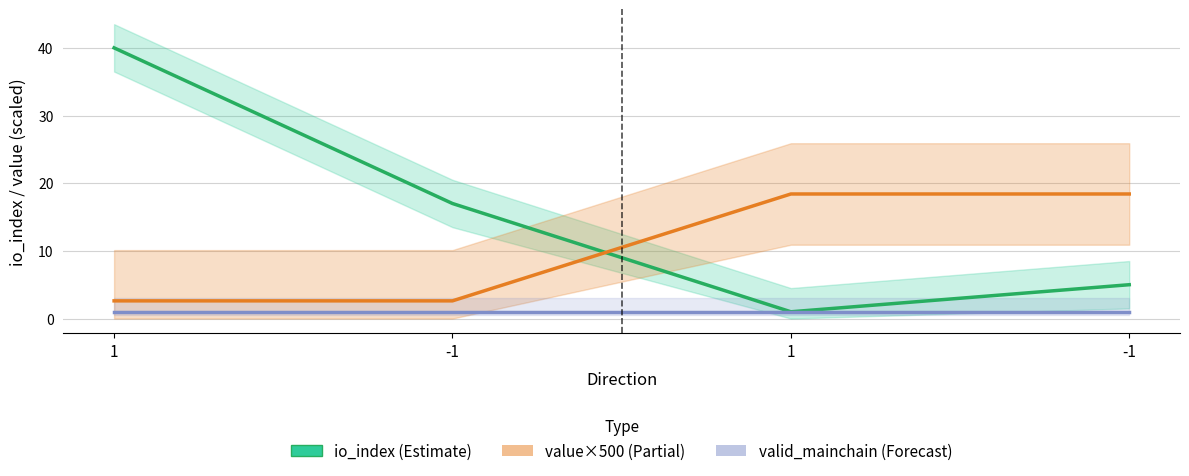

Count the number of data series in this chart.

3